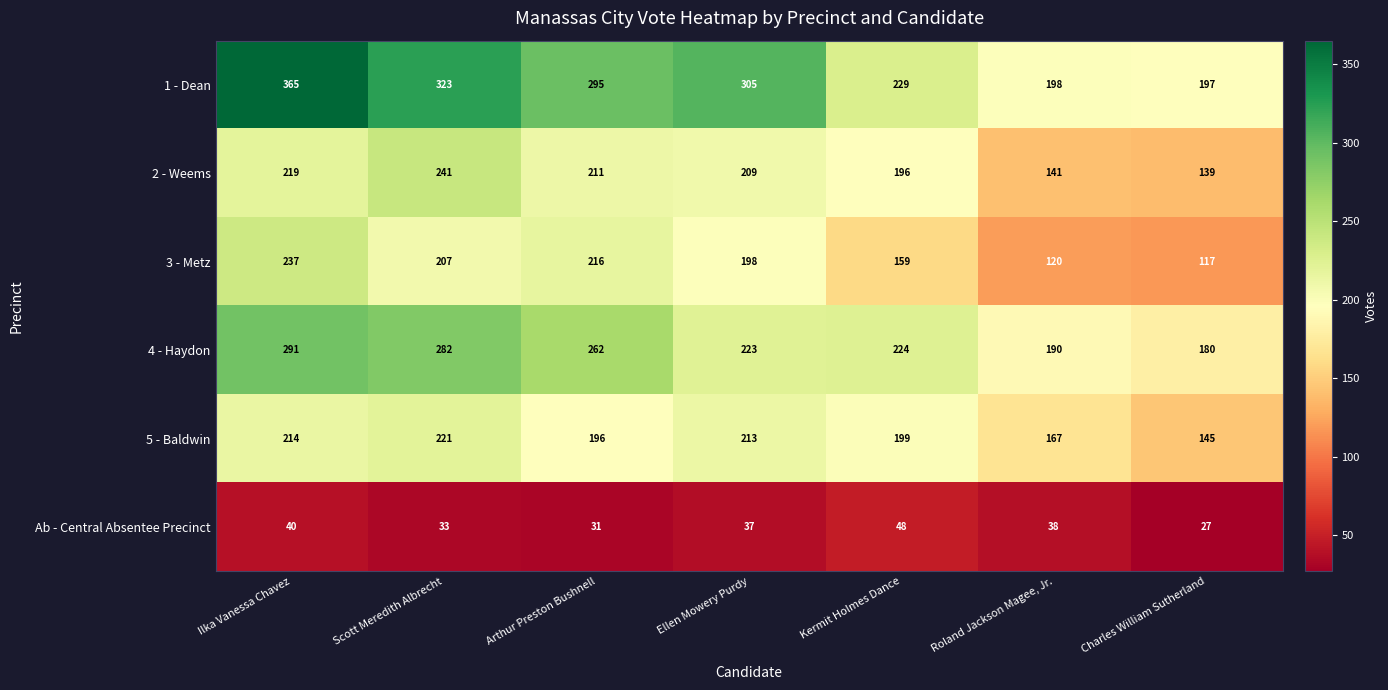

At which category is the sum across all series the highest?

Ilka Vanessa Chavez